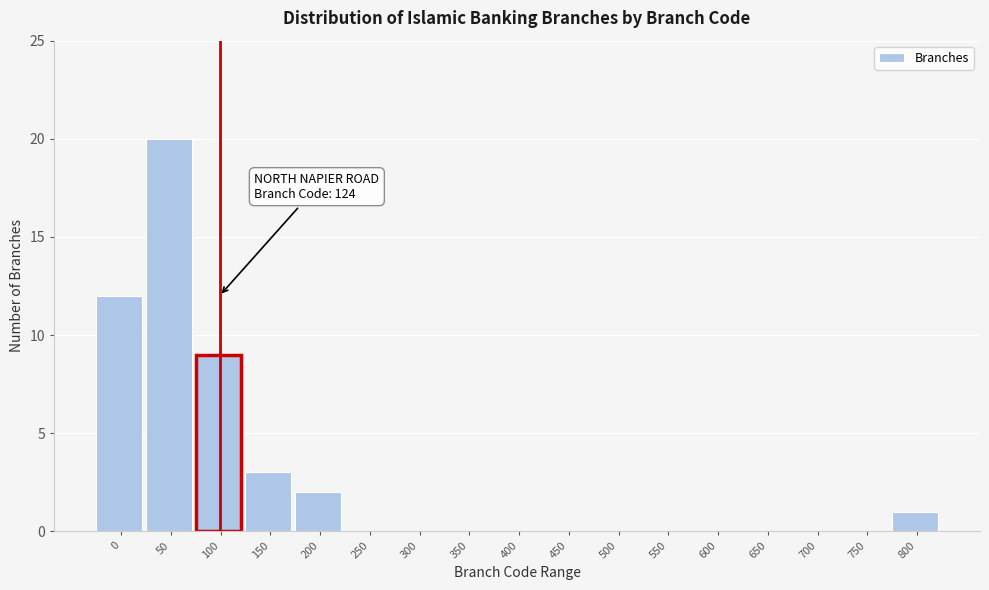

Reading left to right, what are all the values shown in this chart?

0=12	50=20	100=9	150=3	200=2	250=0	300=0	350=0	400=0	450=0	500=0	550=0	600=0	650=0	700=0	750=0	800=1